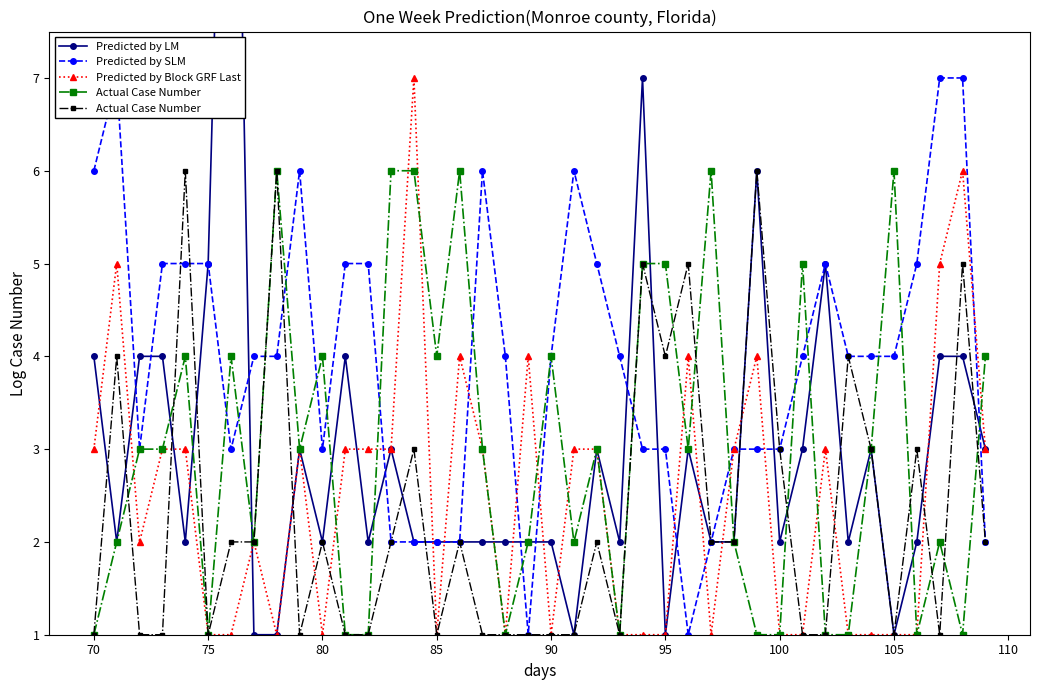

Which series has the largest total across all categories?

Predicted by SLM